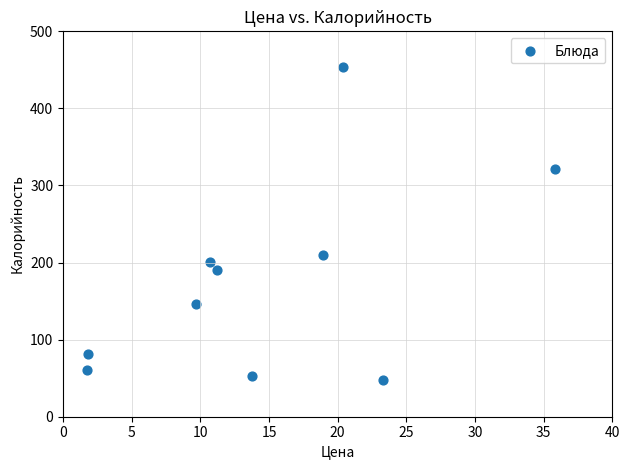

What Y value in the scatter plot is closest to 250?

210